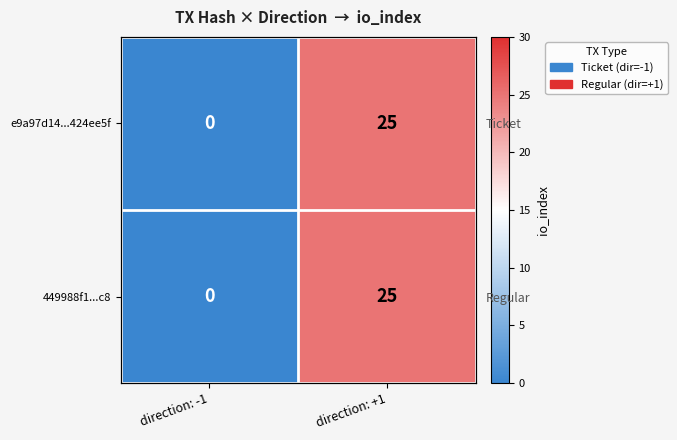

Is the value of e9a97d14...424ee5f at direction: +1 greater than the value of 449988f1...c8 at direction: +1?

No